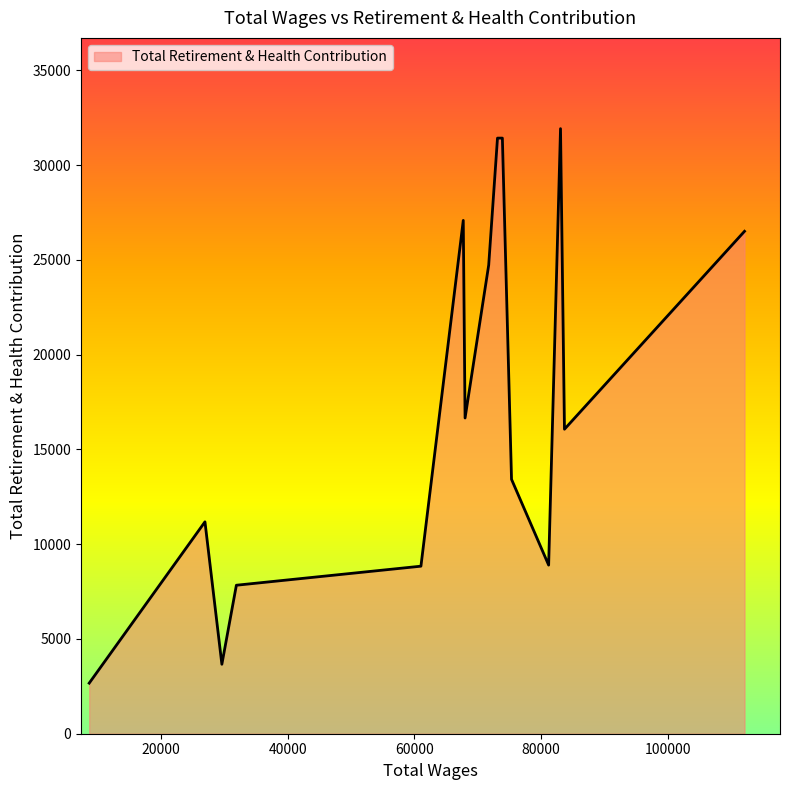

What is the maximum value shown in the chart?

31930